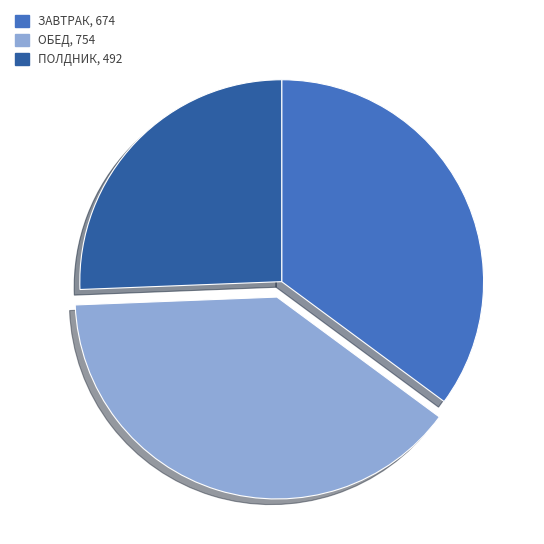

Is there any slice that represents more than half of the pie?

No